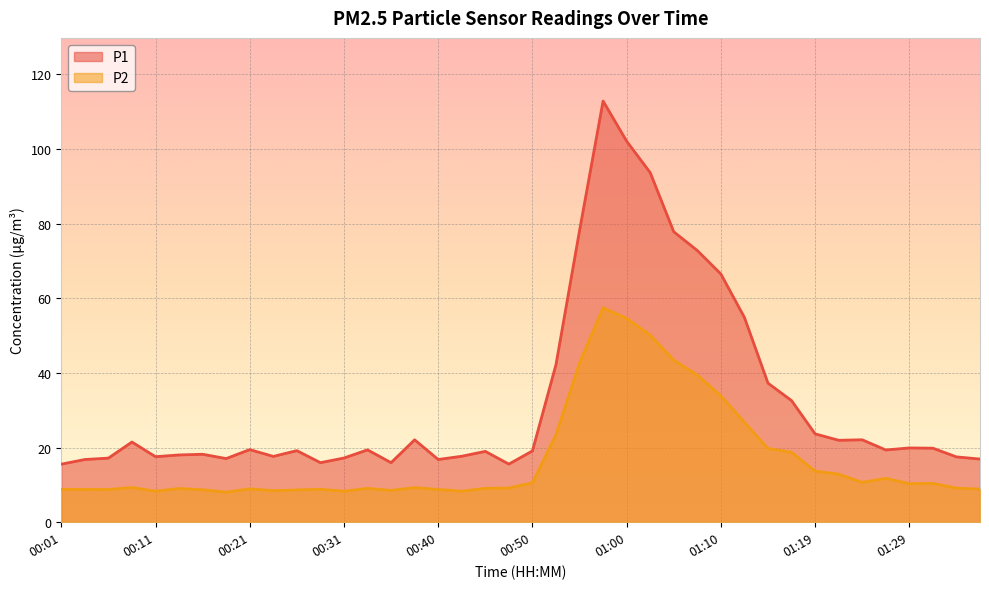

List the series in order of their overall mean, lowest first.

P2, P1